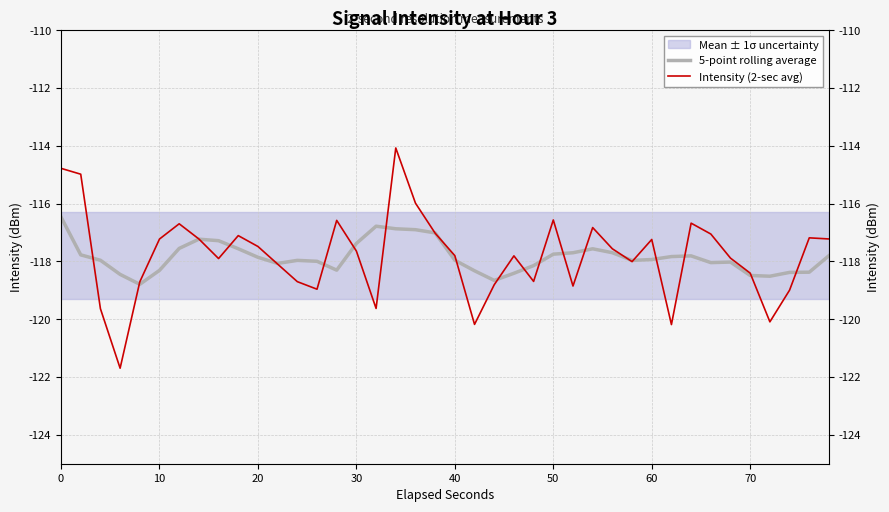

What are all the series names shown in the legend?

5-point rolling average, Intensity (2-sec avg)